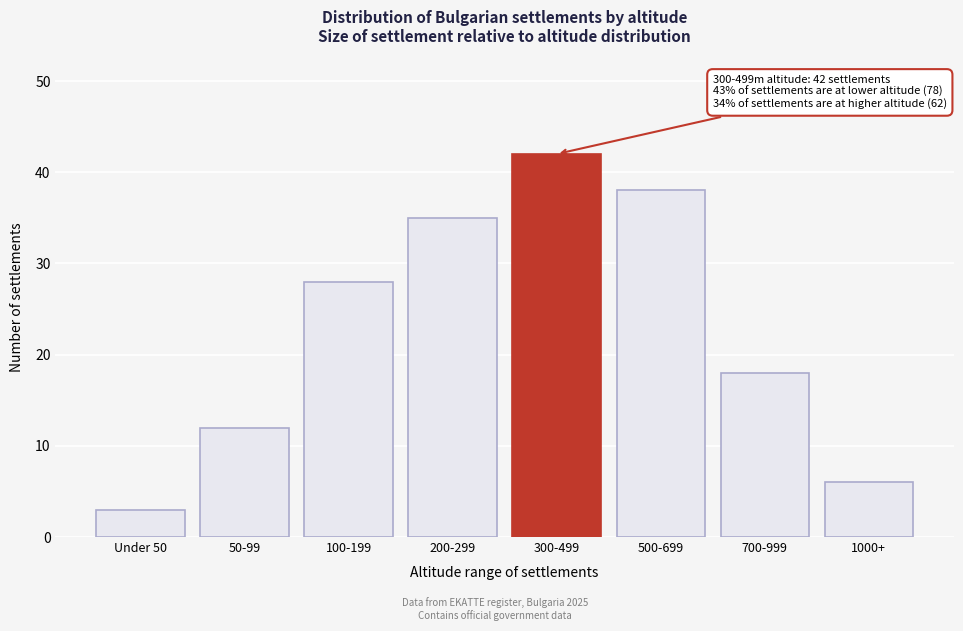

Reading right to left, transcribe all the data shown in this chart.

1000+=6	700-999=18	500-699=38	300-499=42	200-299=35	100-199=28	50-99=12	Under 50=3